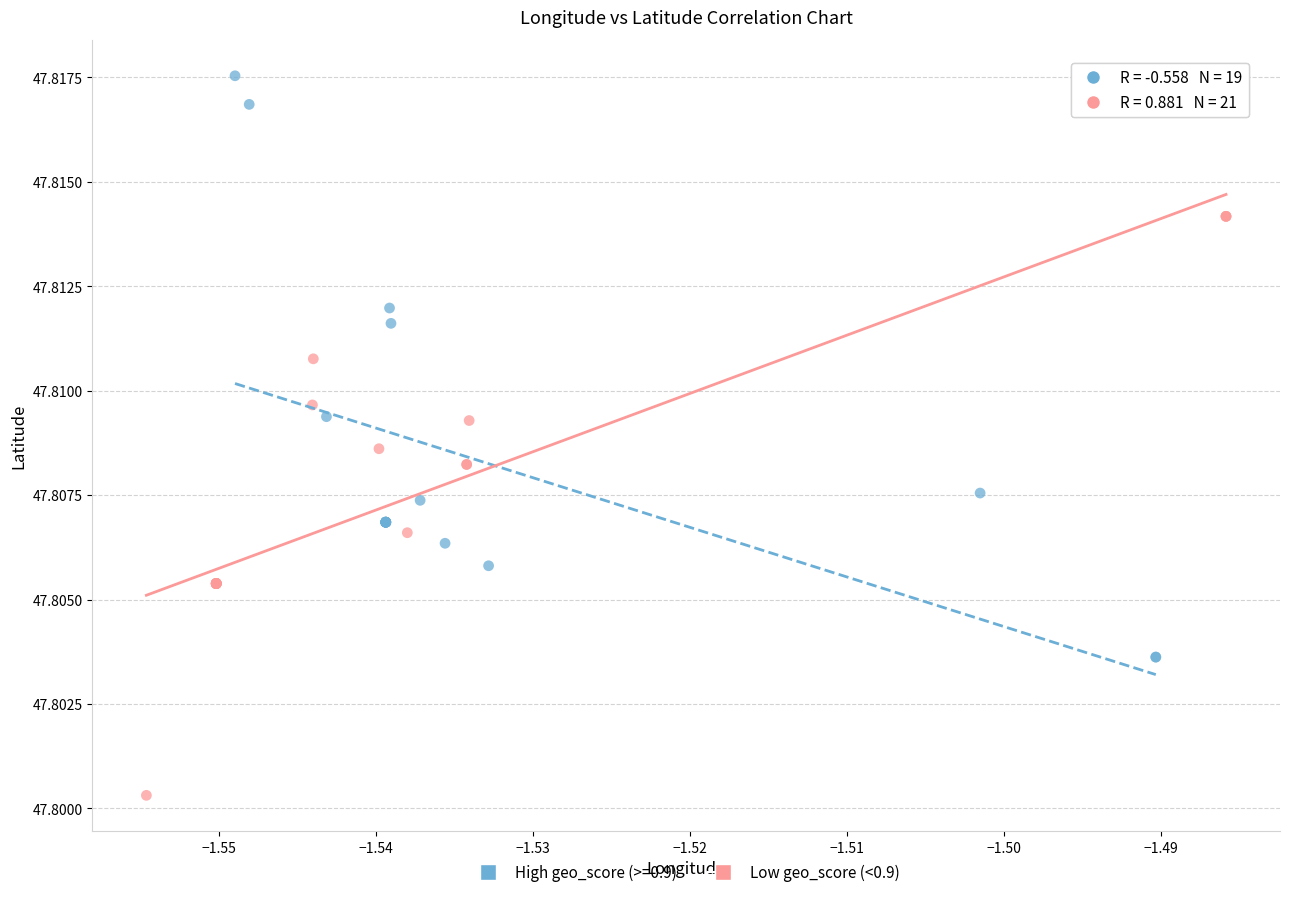

Which series reaches the maximum Y coordinate?

High geo_score (>=0.9)